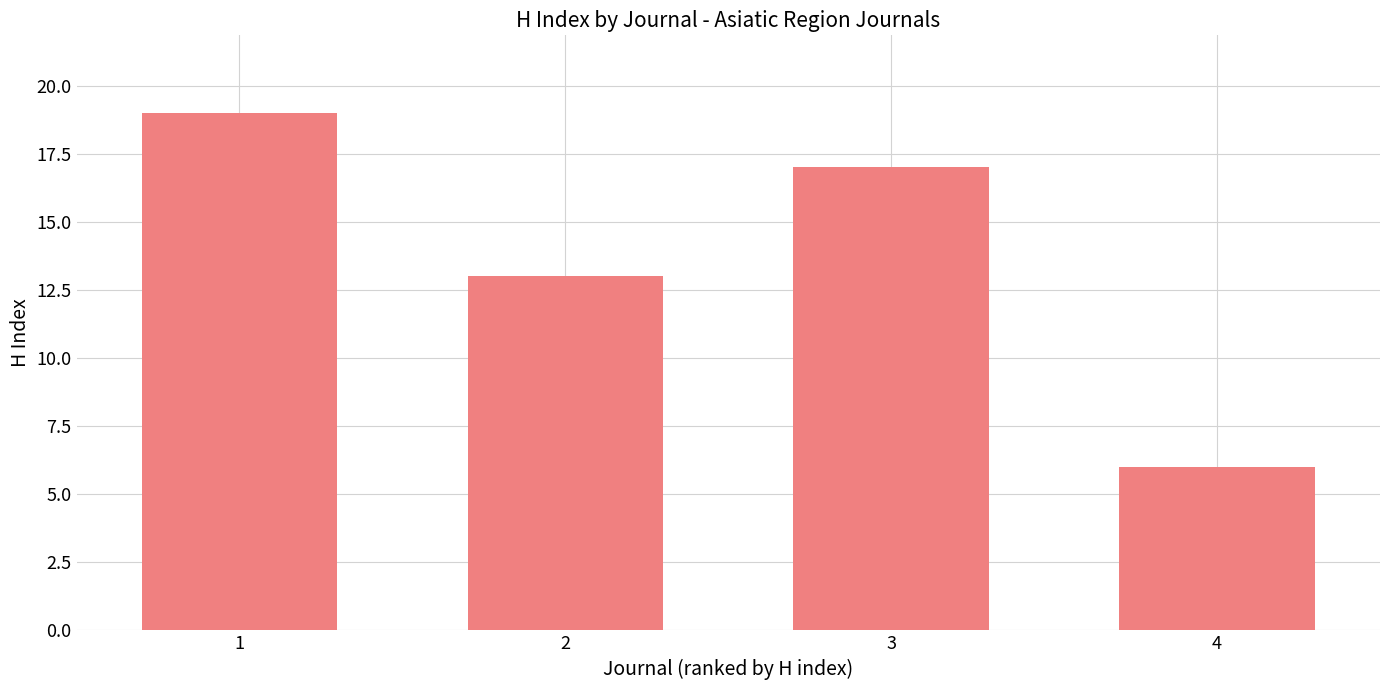

Rank the categories by value from highest to lowest.

1, 3, 2, 4